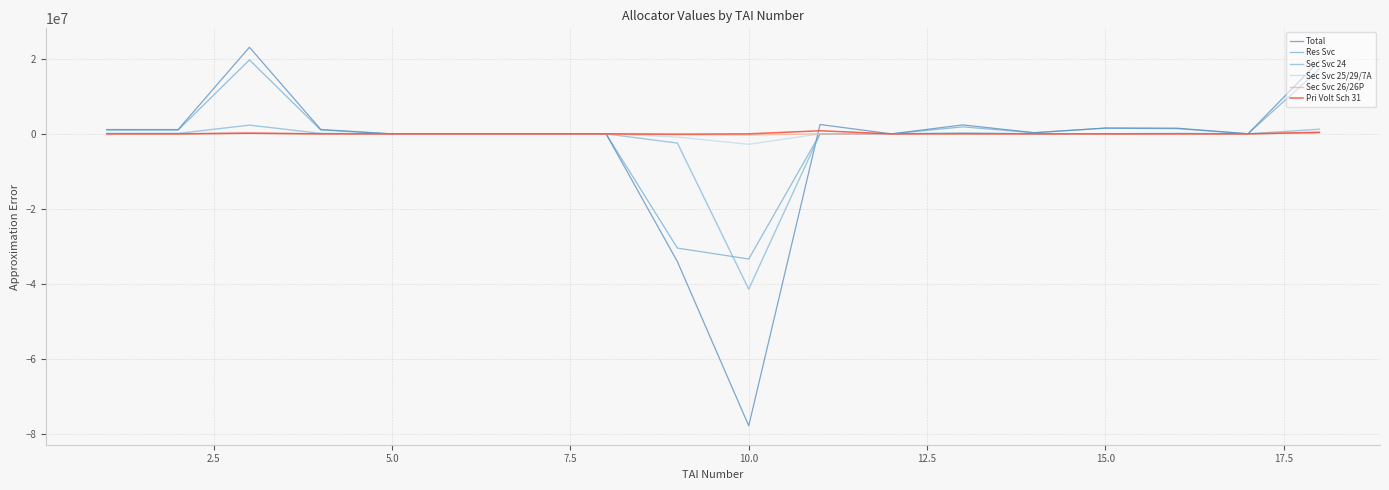

What is the maximum value shown in the chart?

23055852.7